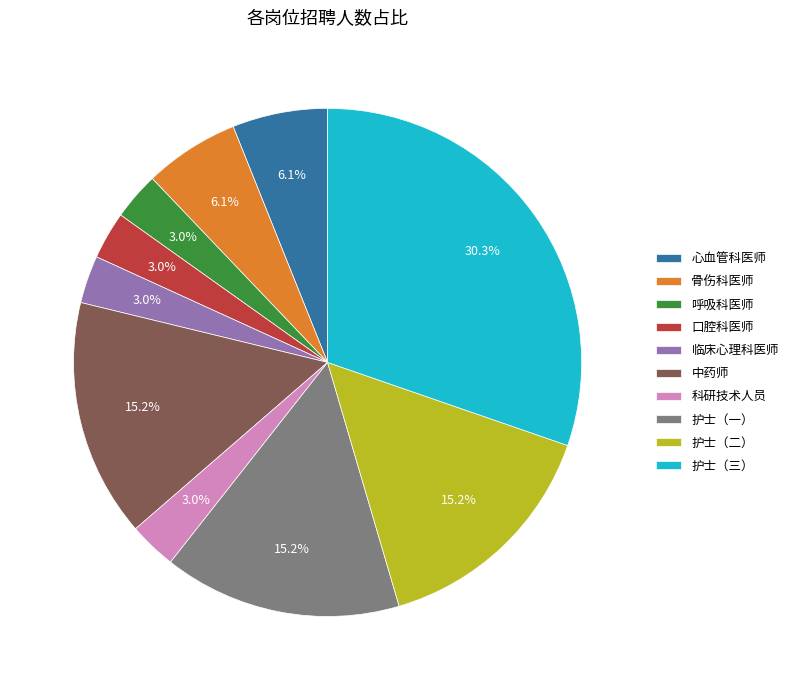

Which slice is the largest?

护士（三）